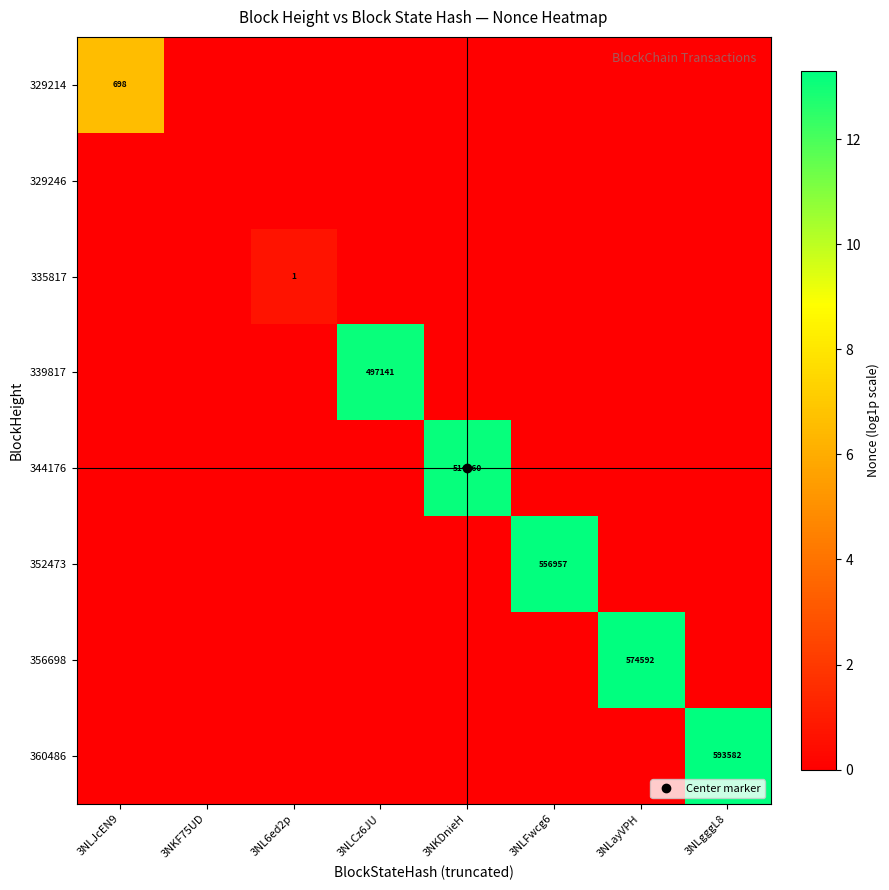

How many distinct data groups are displayed?

8